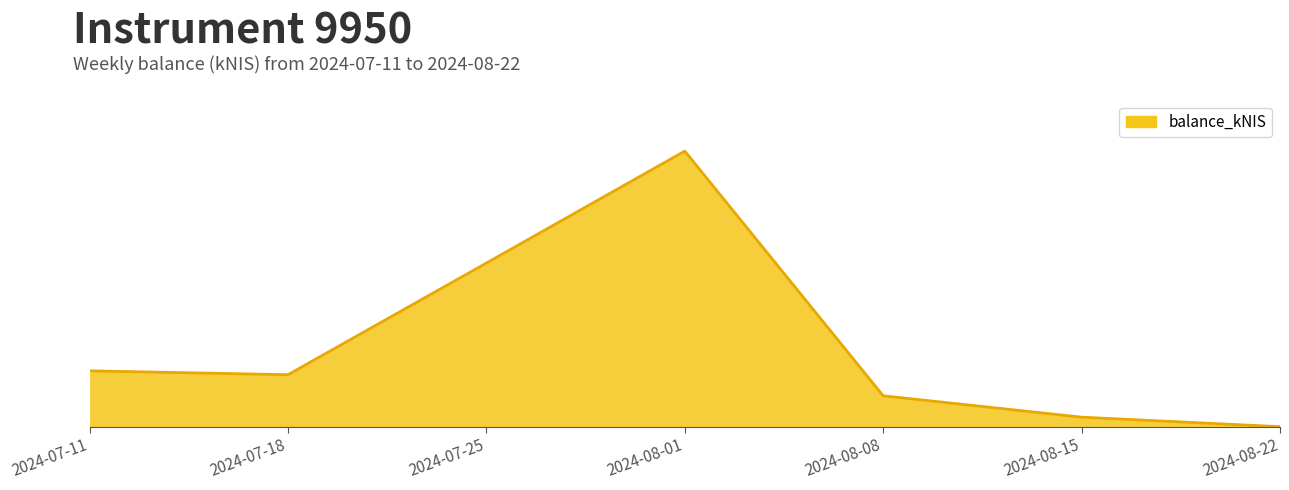

List the labels in order of value, largest first.

2024-08-01, 2024-07-25, 2024-07-11, 2024-07-18, 2024-08-08, 2024-08-15, 2024-08-22